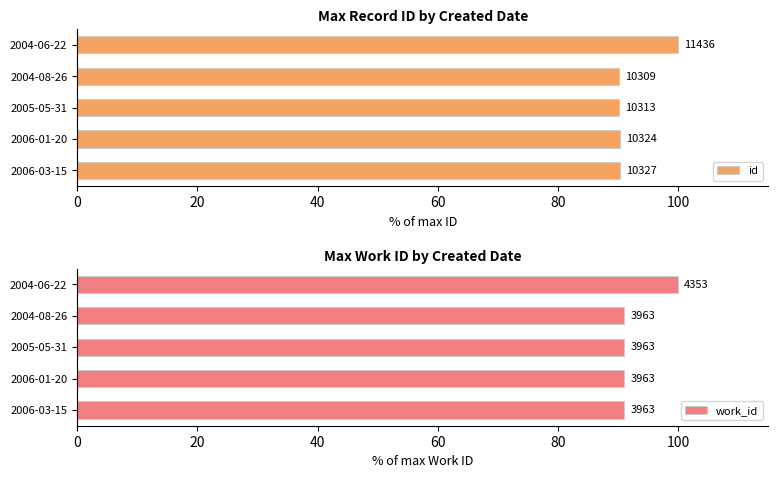

What is the difference between the id values at 2004-06-22 and 2006-03-15?

9.7